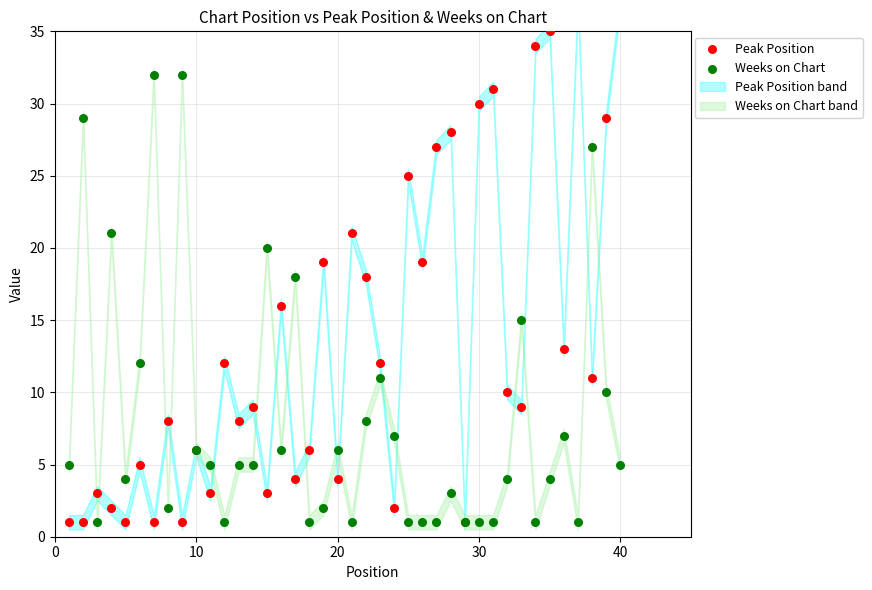

Which series has the largest Y range (max minus min)?

Peak Position